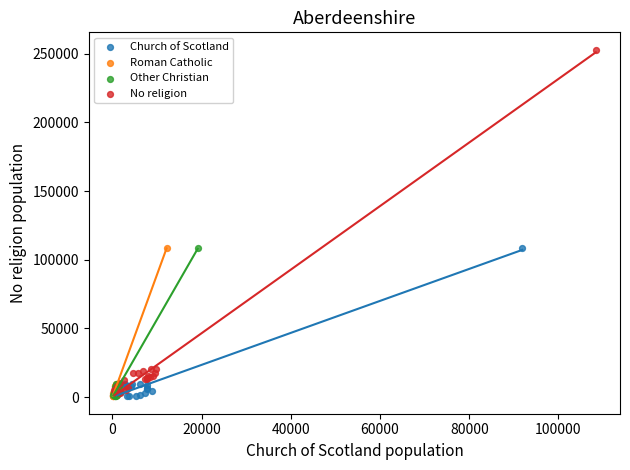

Which series has the largest Y range (max minus min)?

No religion